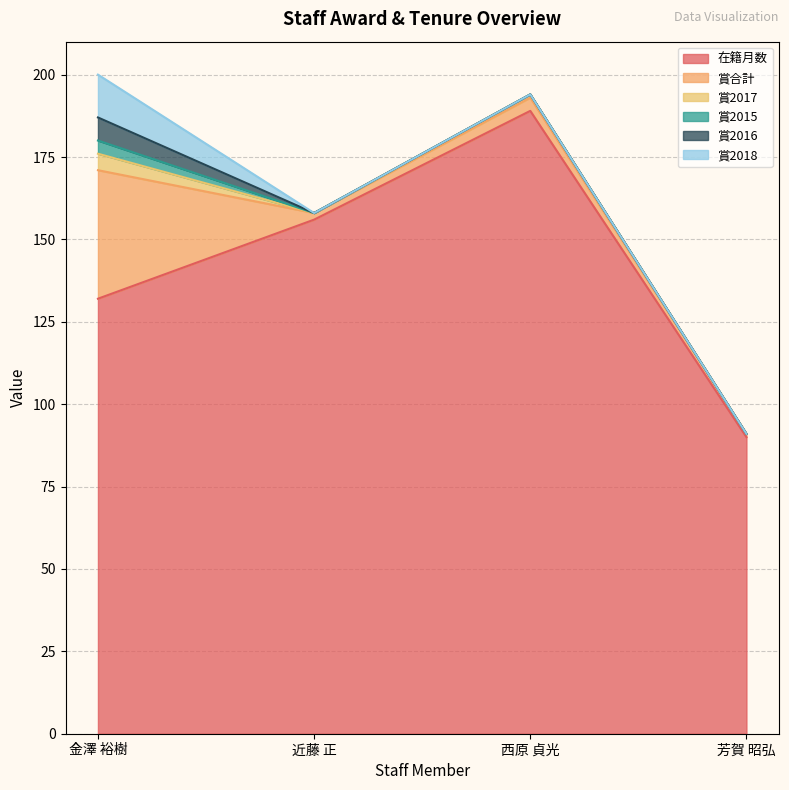

What is the label of the 3rd point from the left?

西原 貞光